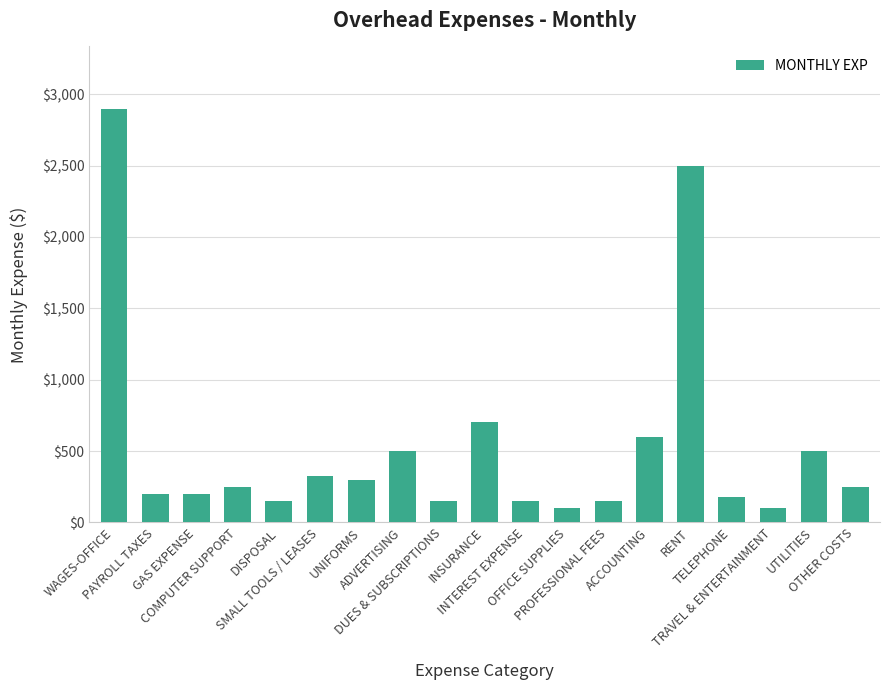

The value at TELEPHONE is 175. True or false?

True